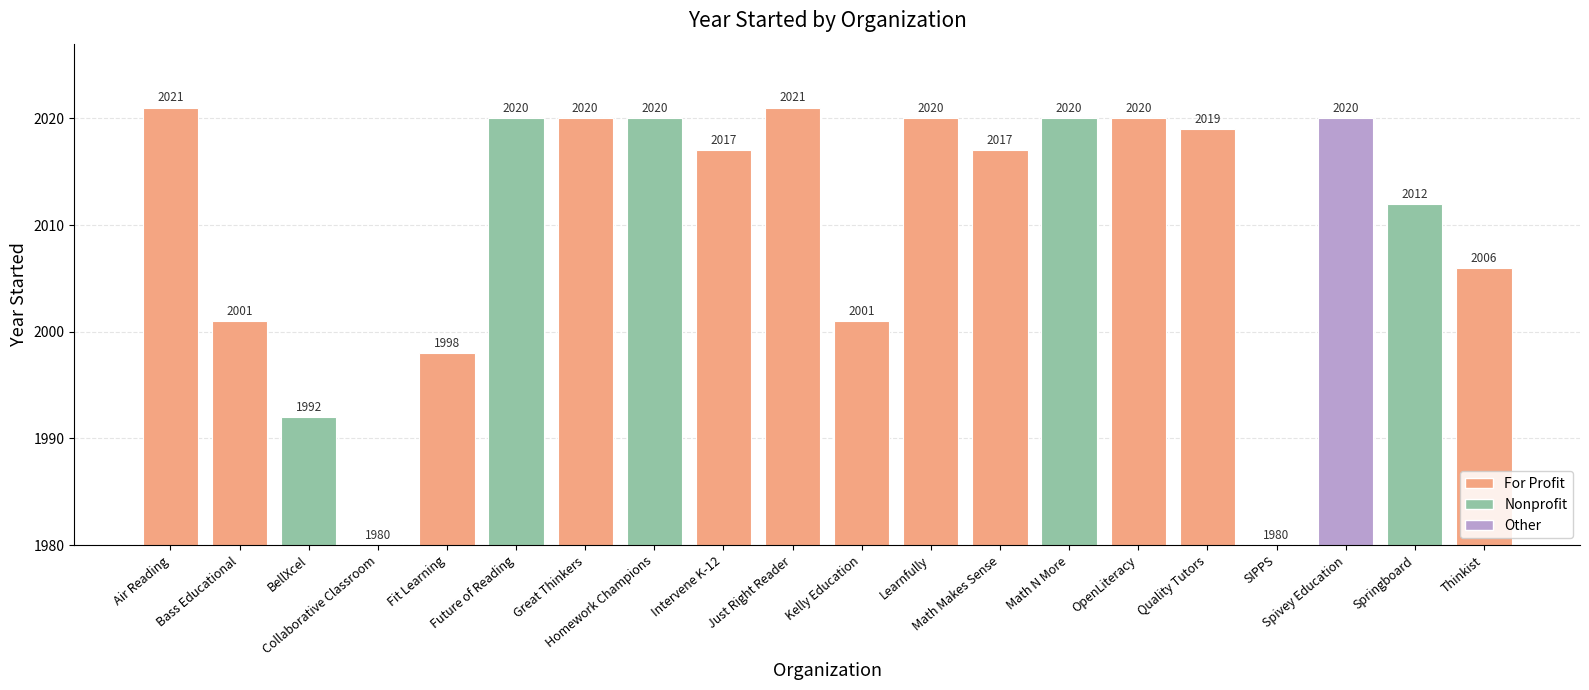

What is the value of the 14th bar from the left?

2020